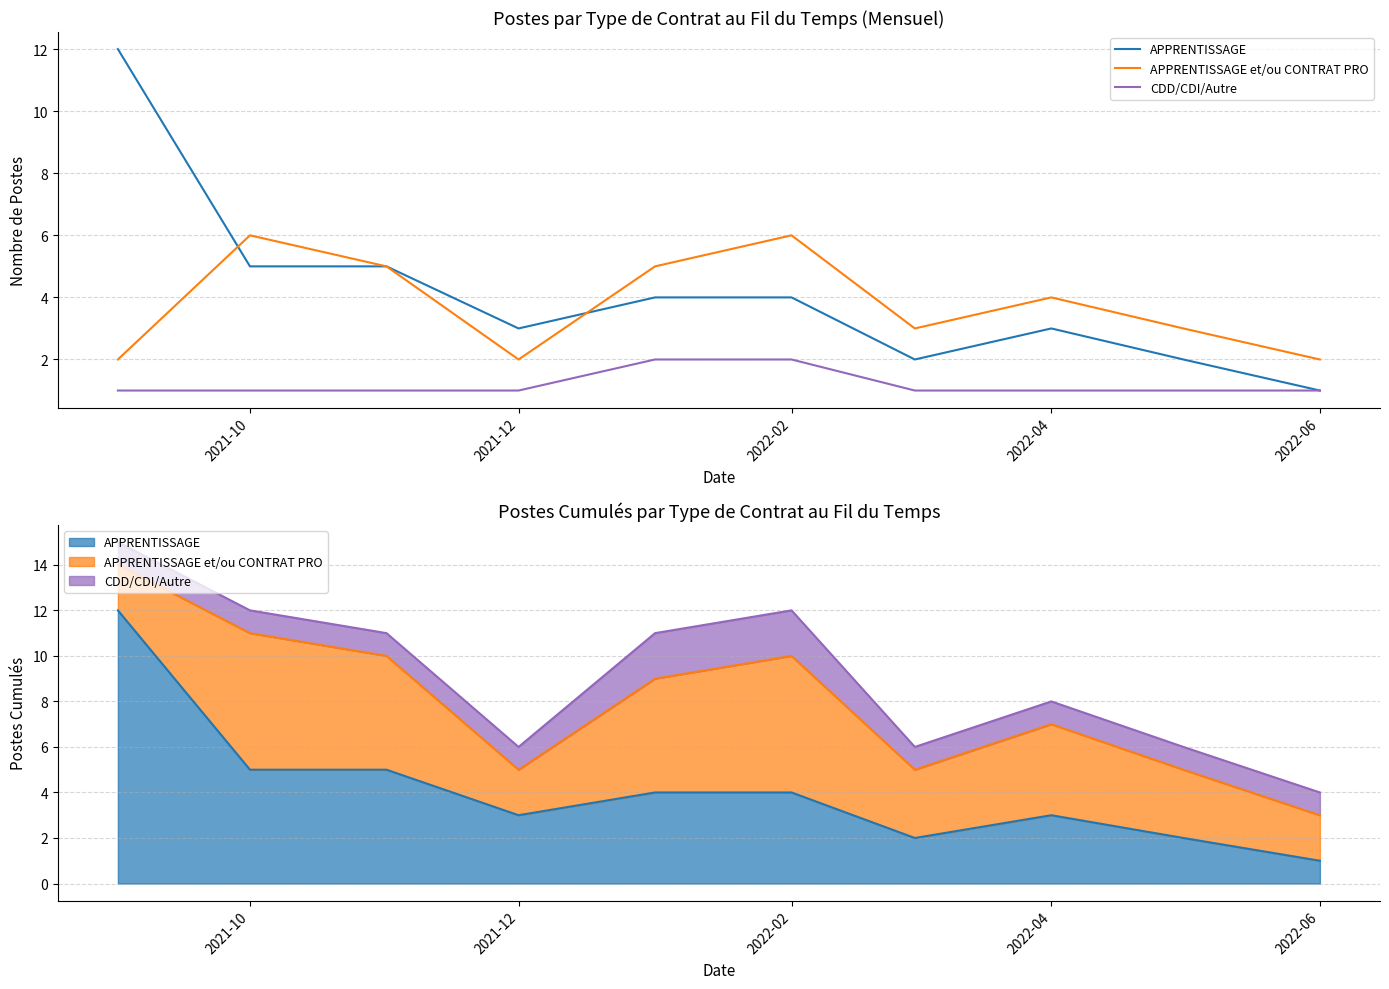

At which label does CDD/CDI/Autre reach its minimum?

2021-10